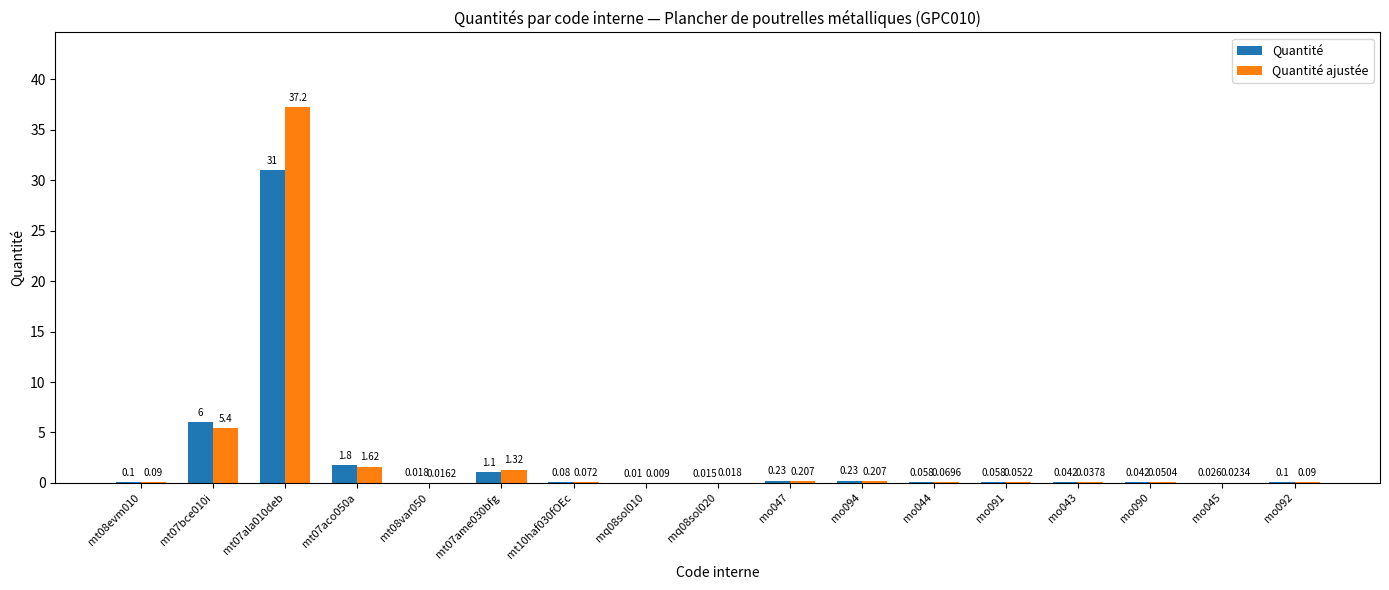

How many distinct data groups are displayed?

2